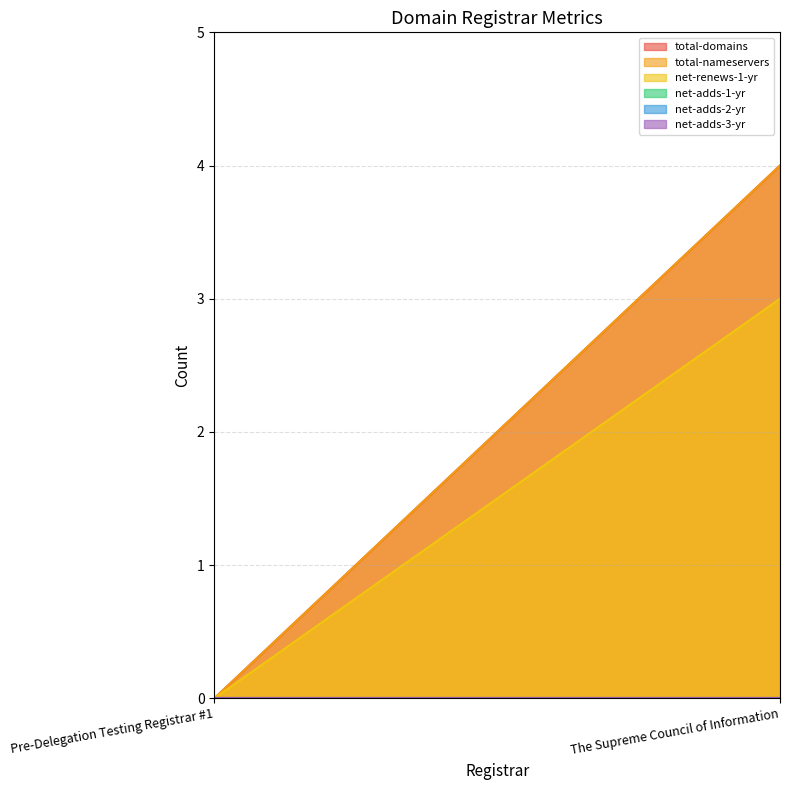

Rank the series by their maximum value, from lowest to highest.

net-adds-1-yr, net-adds-2-yr, net-adds-3-yr, net-renews-1-yr, total-domains, total-nameservers